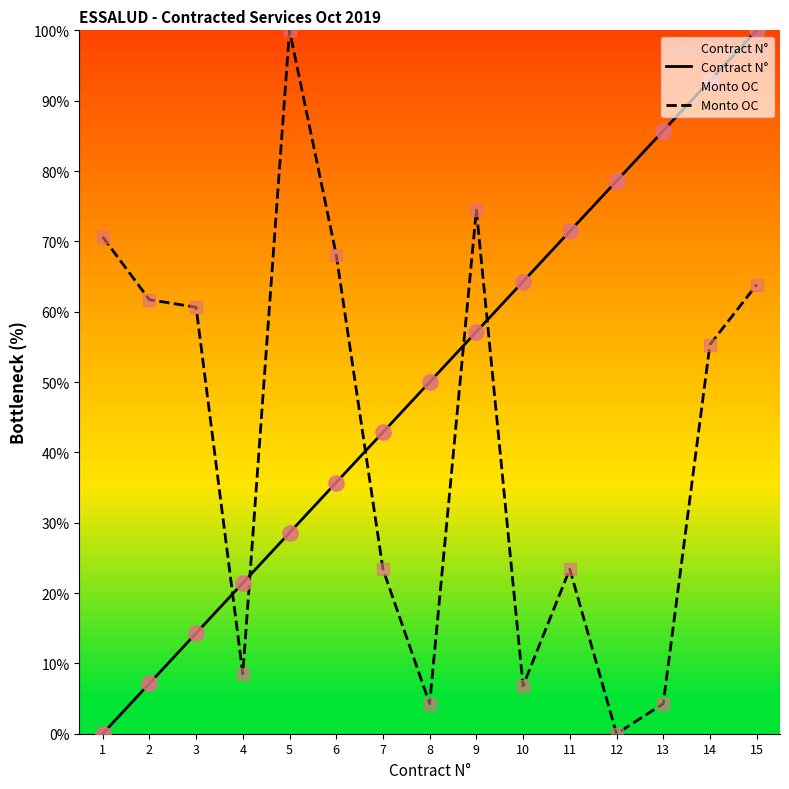

At how many categories does at least one series exceed 26?

14